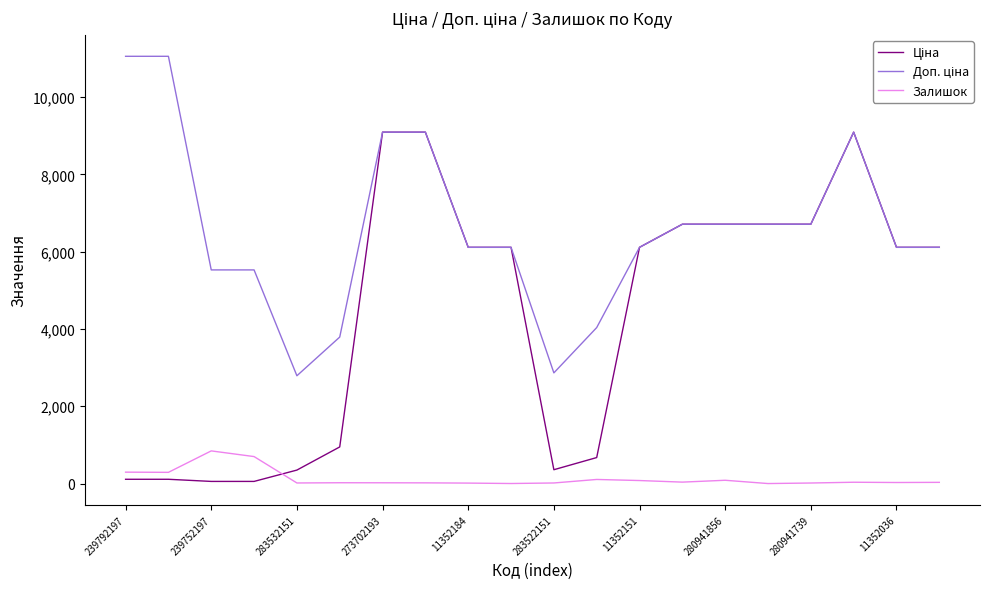

What is the greatest value displayed?

11055.0